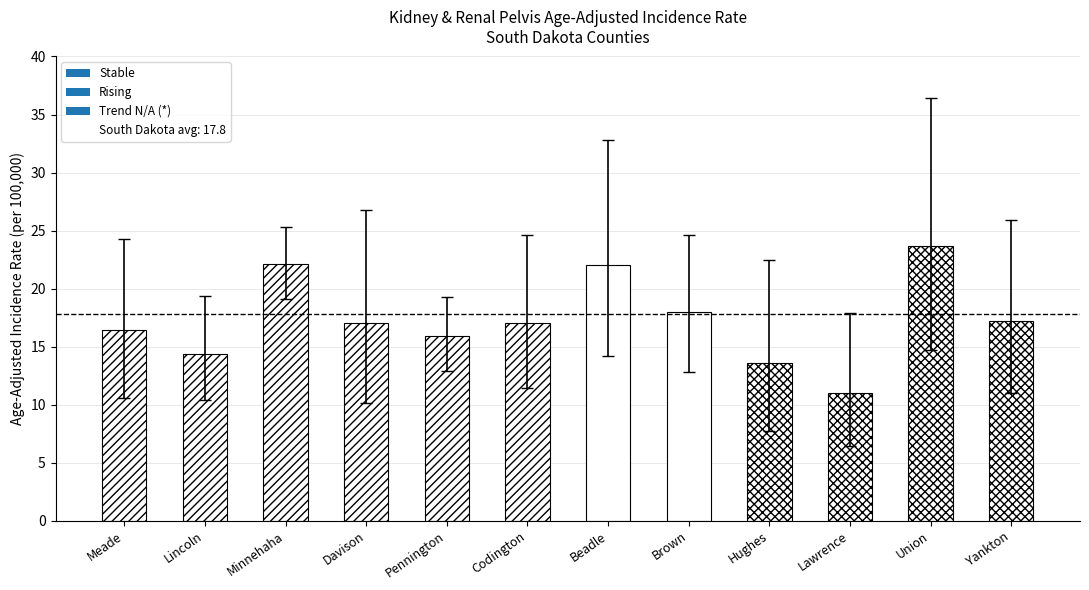

Read the value at Lincoln.

14.4